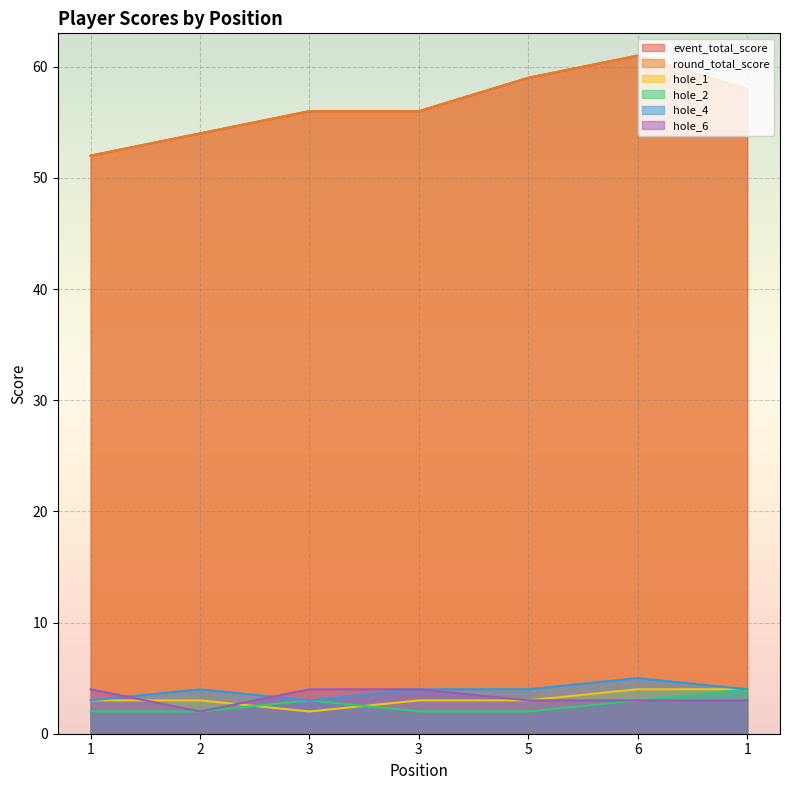

What is the label of the 1st point from the right?

1